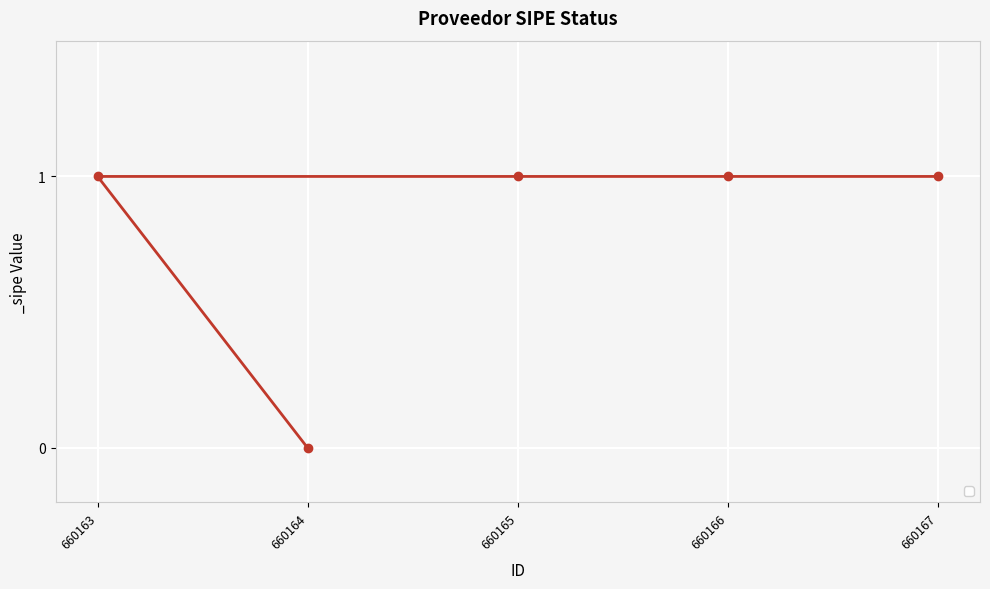

What is the label of the 3rd point from the left?

660165